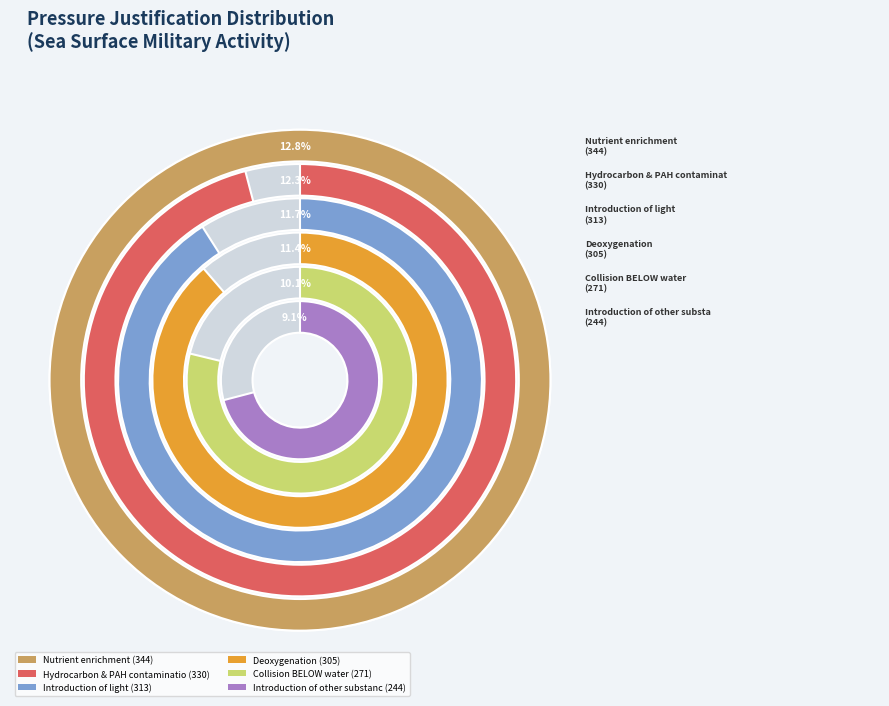

Is there any slice that represents more than half of the pie?

No